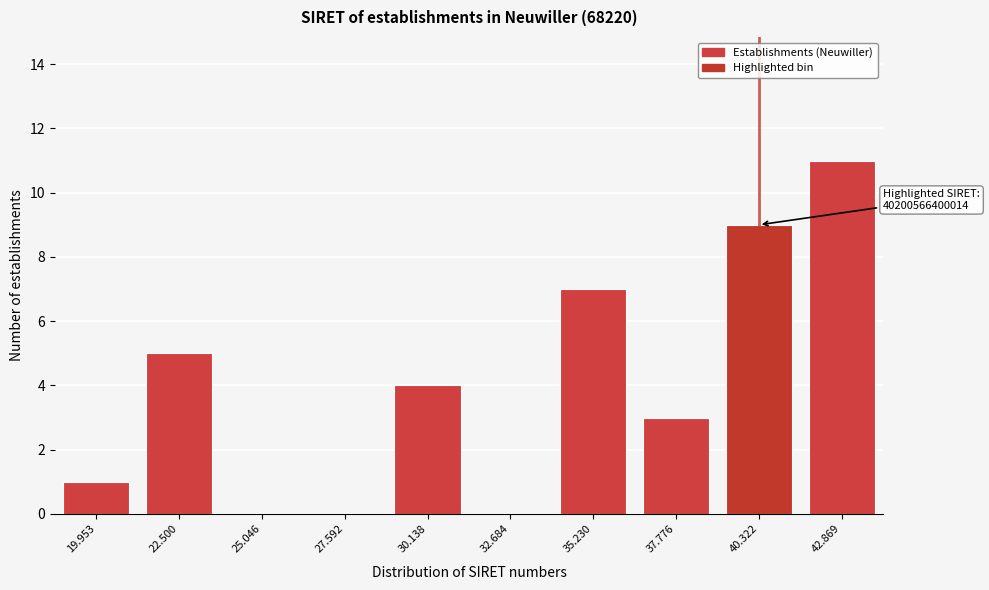

Reading right to left, transcribe all the data shown in this chart.

42.869=11	40.322=9	37.776=3	35.230=7	32.684=0	30.138=4	27.592=0	25.046=0	22.500=5	19.953=1